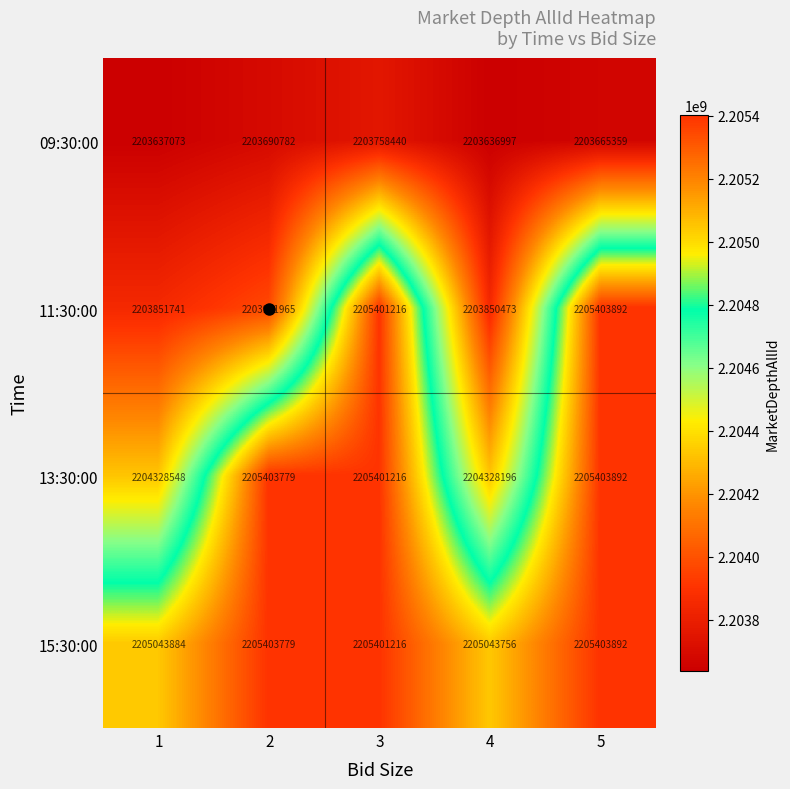

Which label corresponds to the smallest value in the chart?

4